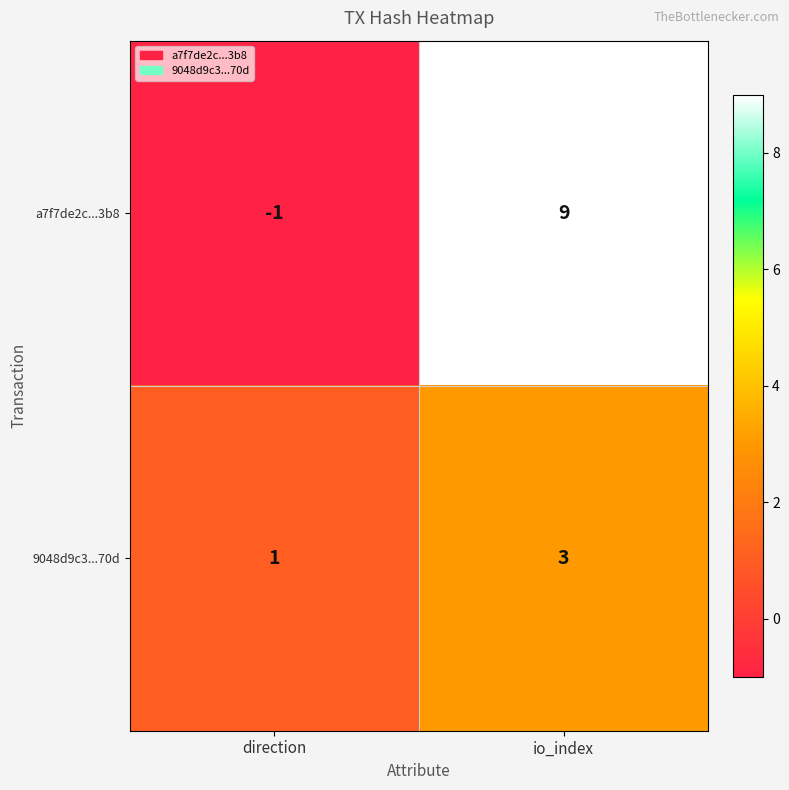

The value of a7f7de2c...3b8 at direction is -1. True or false?

True